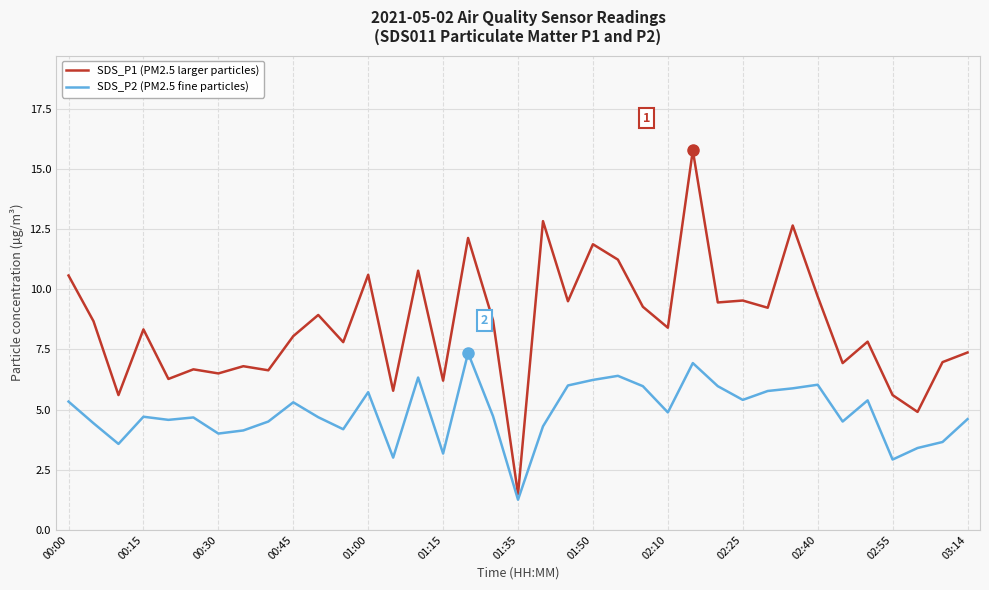

Count the number of data series in this chart.

2